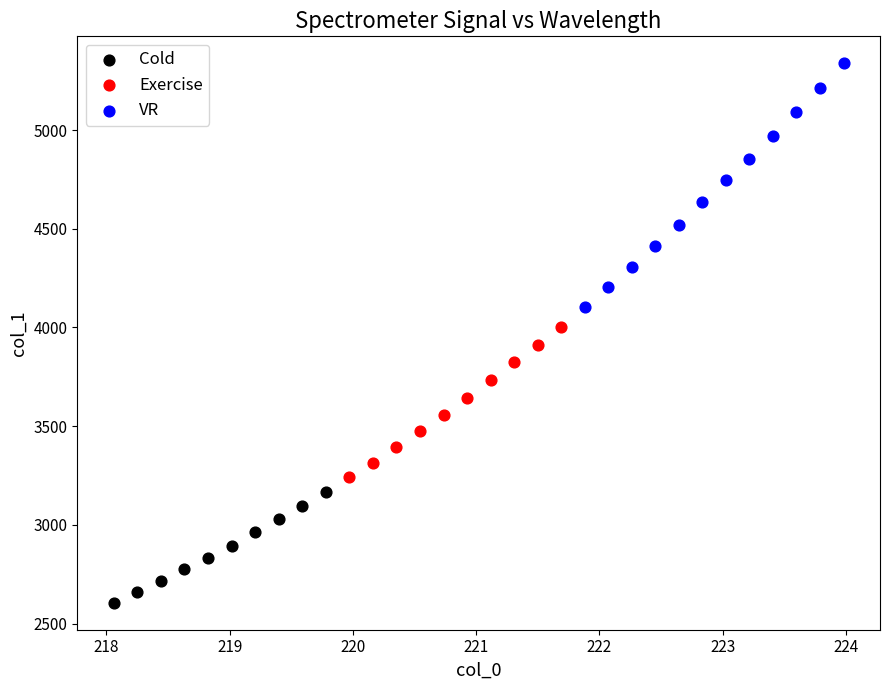

Which series contains the highest Y value?

VR